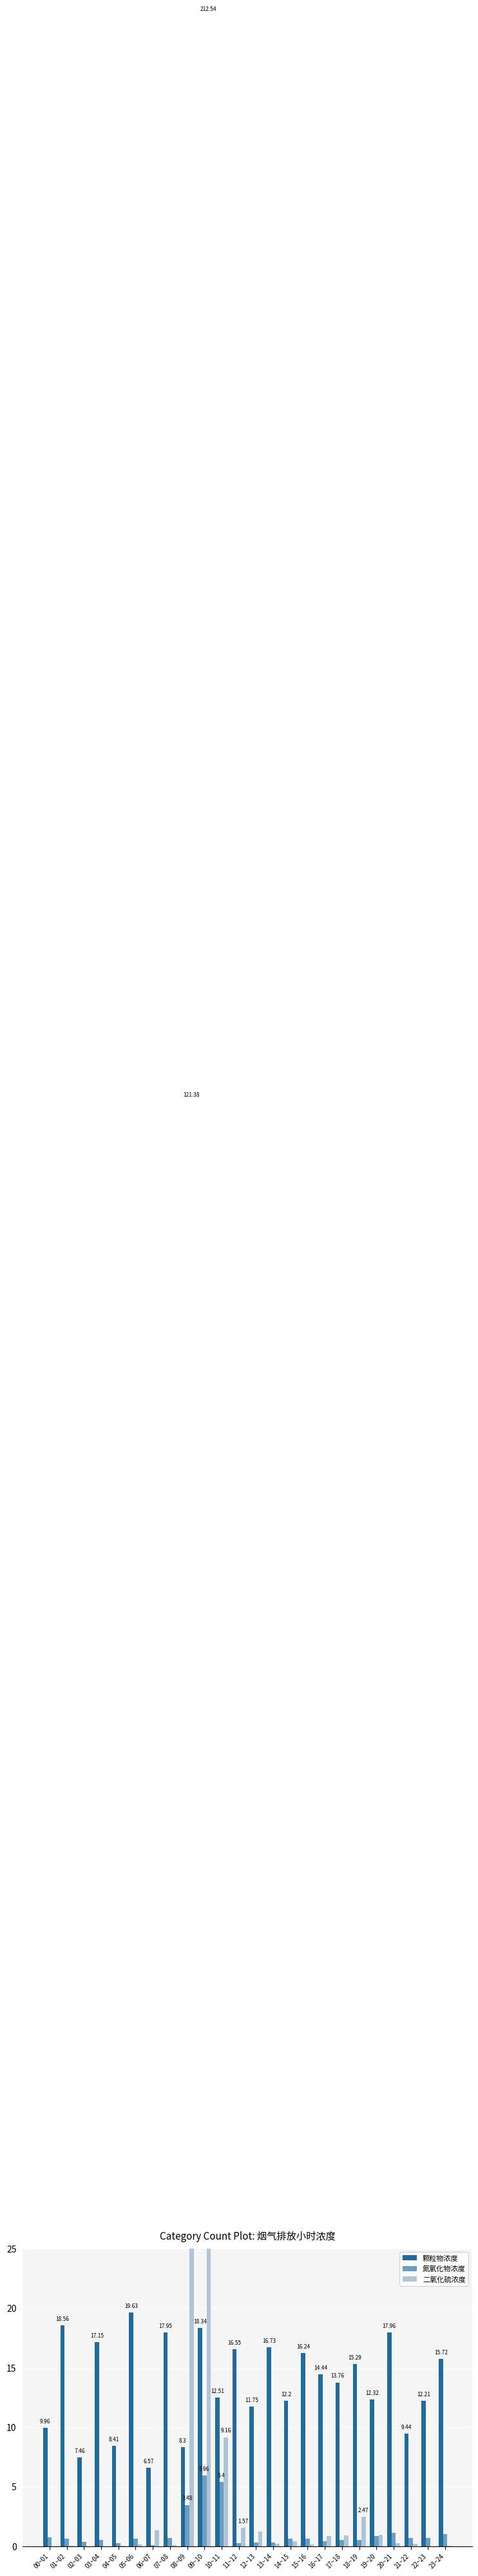

How many data points in 颗粒物浓度 are above 14?

12